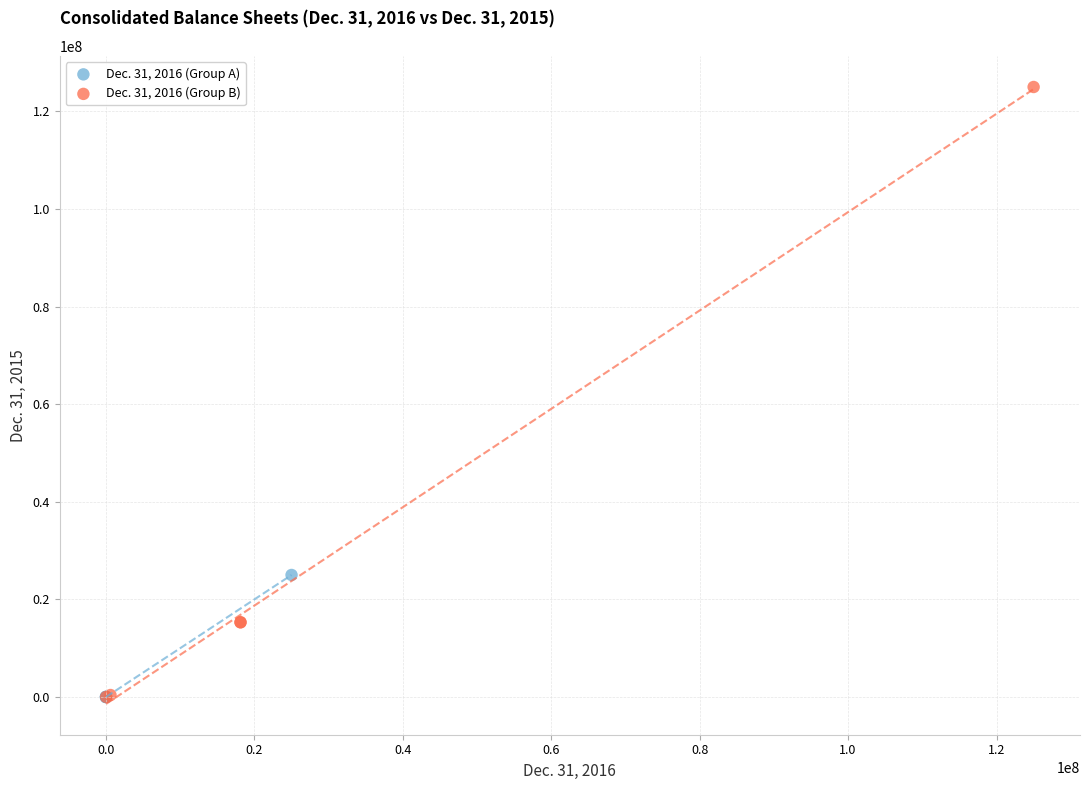

Which series has the widest spread of Y values?

Dec. 31, 2016 (Group B)